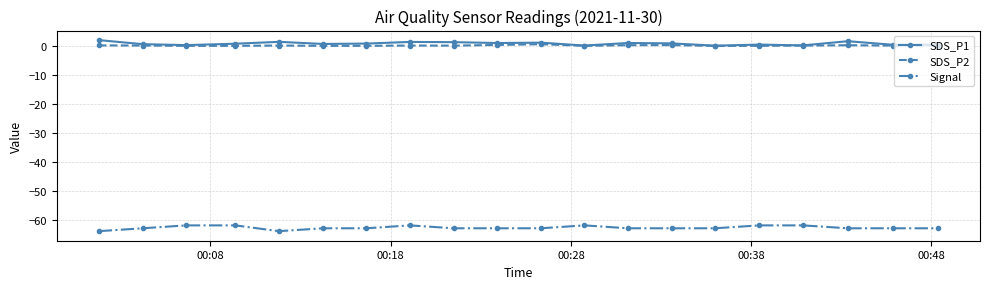

True or false: SDS_P2 and Signal cross at least once.

False